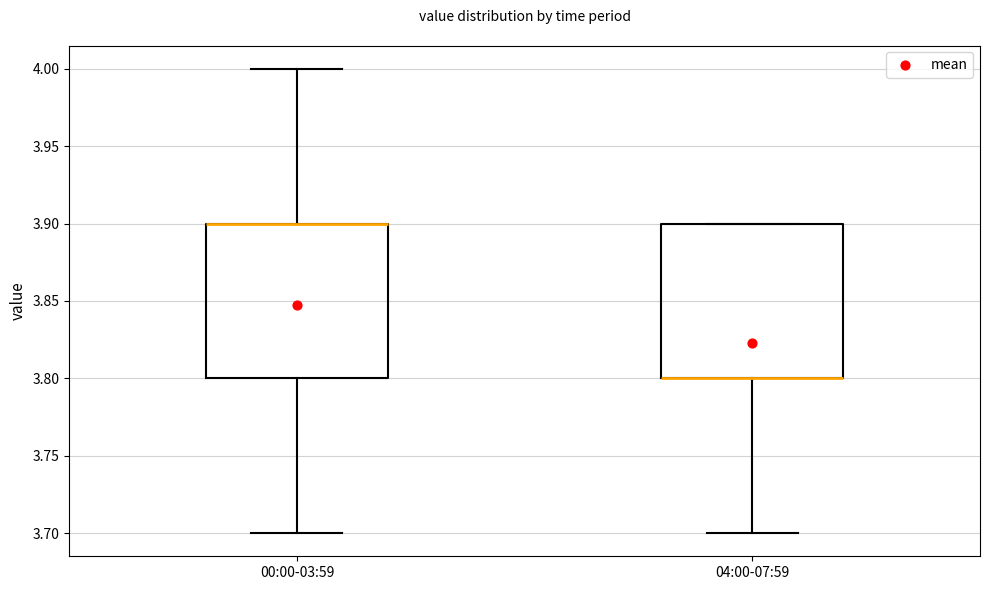

Reading left to right, read every box against the y-axis: the position of its median line, the range the box covers, and the ends of its whiskers. The values are not printed on the chart, so give them approximately, as read against the axis.

00:00-03:59: median 3.9 (drawn on the box's upper edge), box 3.8 to 3.9, whiskers 3.7 to 4.0
04:00-07:59: median 3.8 (drawn on the box's lower edge), box 3.8 to 3.9, whiskers 3.7 to 3.9